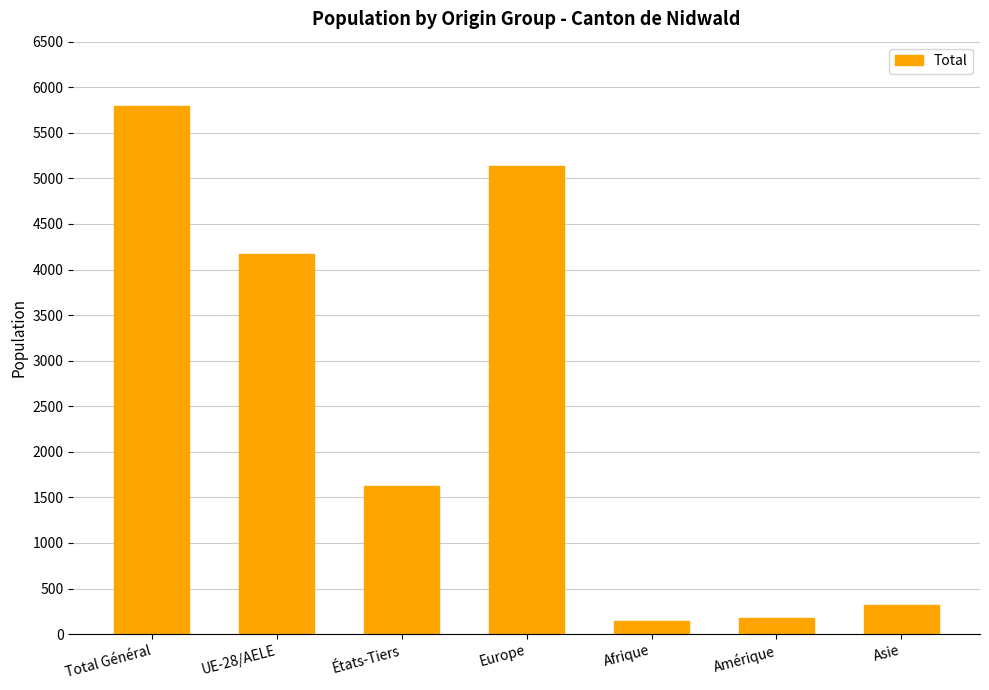

At which label is the value closest to 2970?

UE-28/AELE